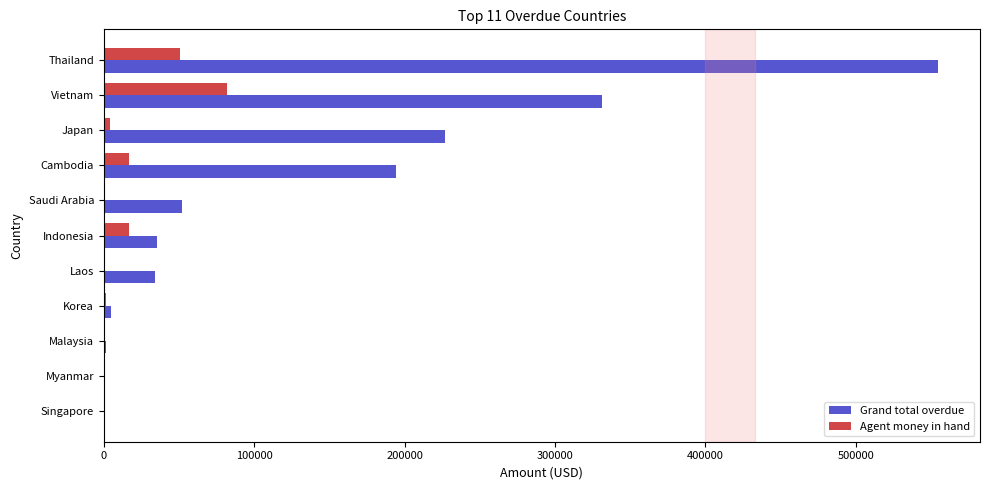

The value of Agent money in hand at Saudi Arabia is 50723.8. True or false?

False